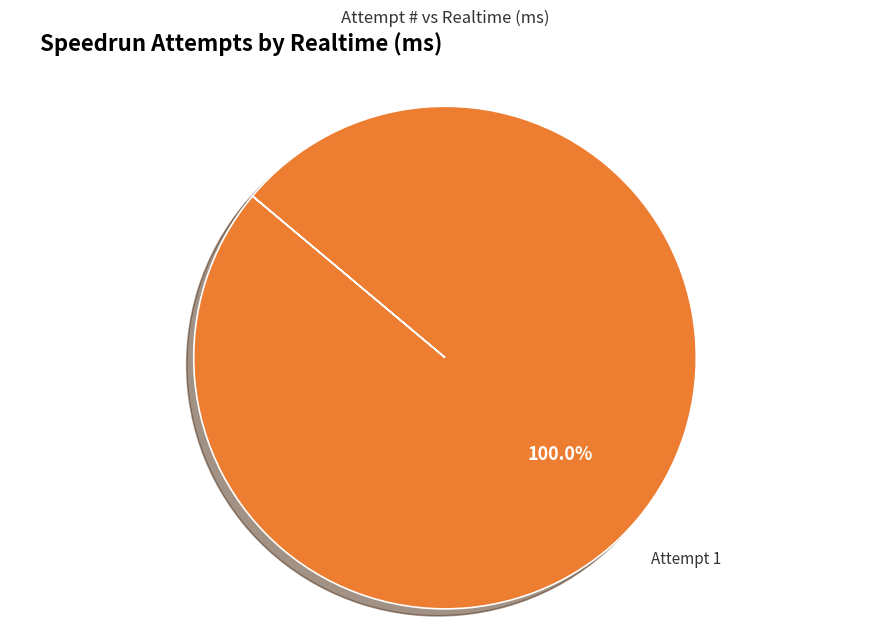

Does any single category account for the majority?

Yes